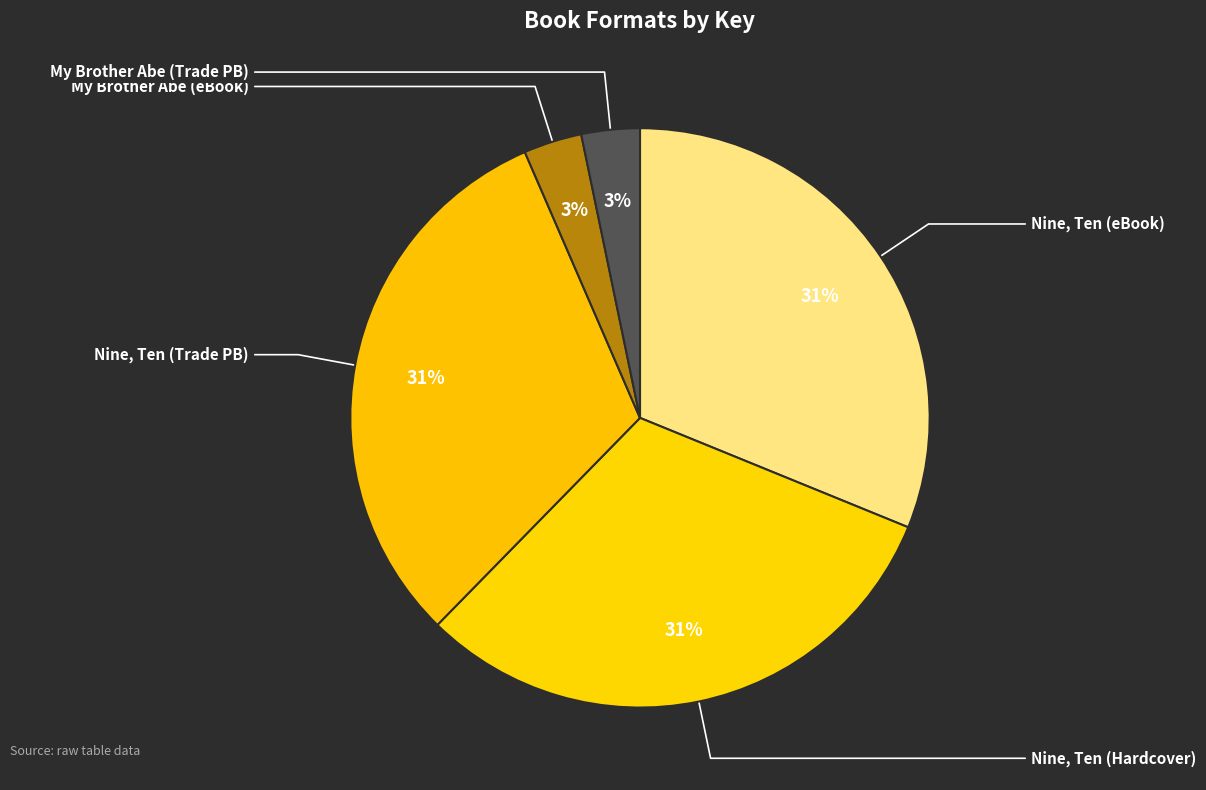

Which category has the biggest portion of the pie?

Nine, Ten: A September 11 Story (eBook)